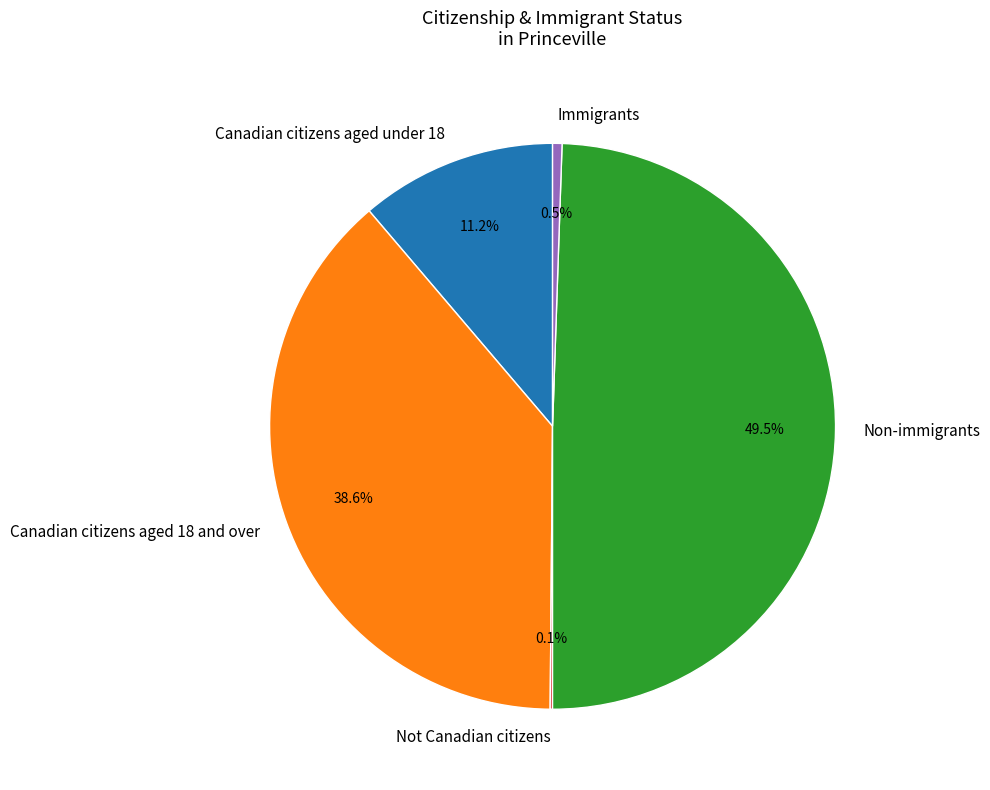

Which slice is the largest?

Non-immigrants